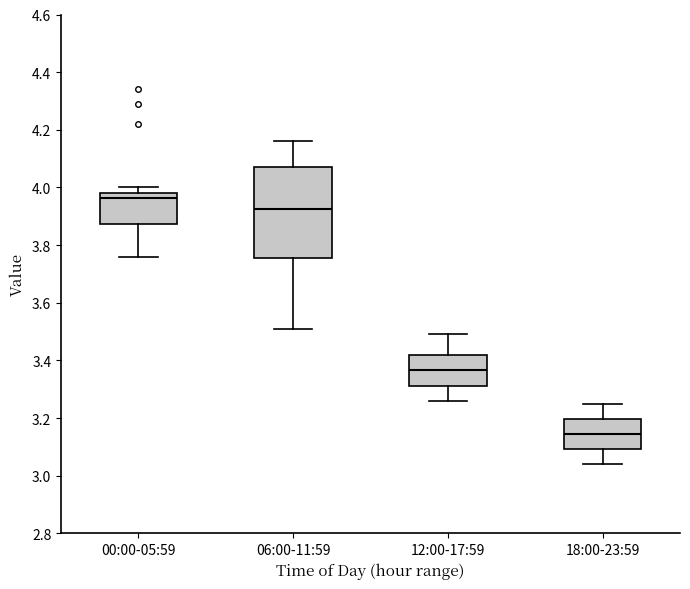

Reading left to right, transcribe this box plot: for each box, give where its median line is, the range the box spans, and where its two whiskers end, as read against the y-axis. The values are not printed on the chart, so give them approximately, as read against the axis.

00:00-05:59: median 3.96, box 3.88 to 3.98, whiskers 3.76 to 4.00
06:00-11:59: median 3.92, box 3.76 to 4.08, whiskers 3.52 to 4.16
12:00-17:59: median 3.36, box 3.32 to 3.42, whiskers 3.26 to 3.50
18:00-23:59: median 3.14, box 3.10 to 3.20, whiskers 3.04 to 3.26